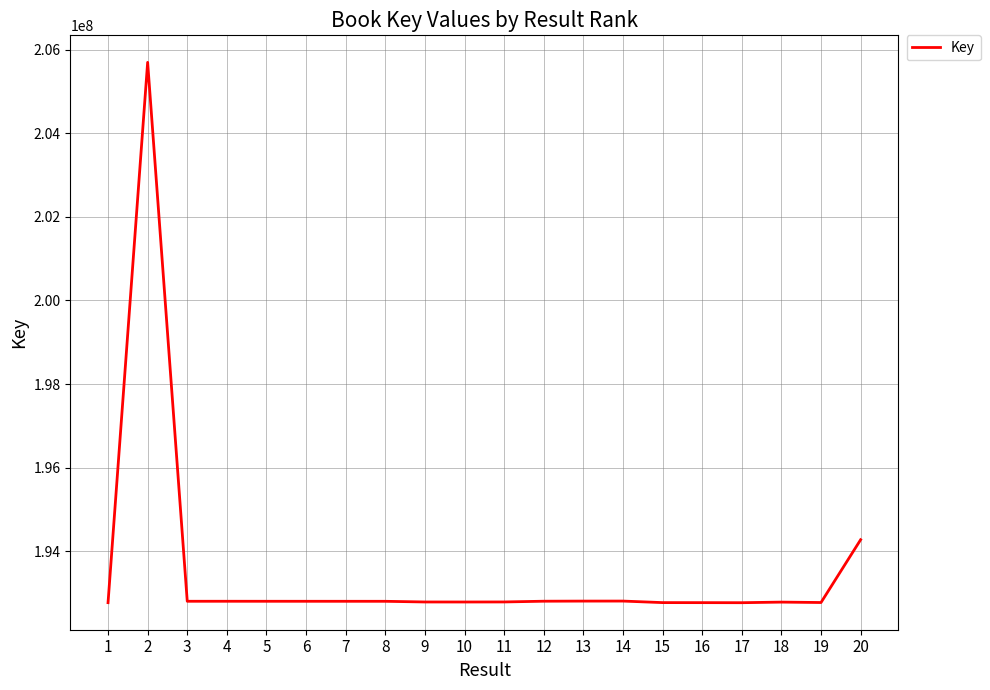

What is the greatest value displayed?

205703535